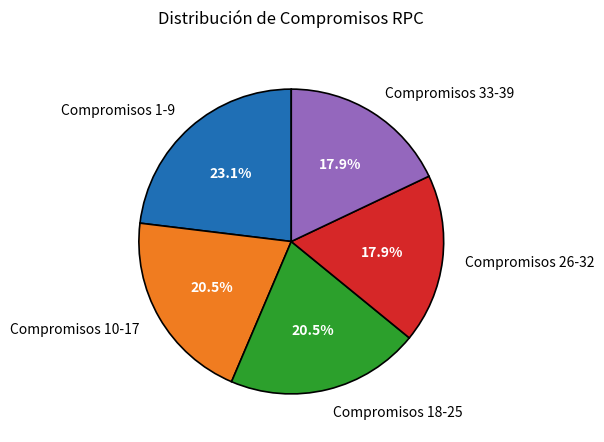

Approximately how many times larger is the value at Compromisos 18-25 compared to Compromisos 1-9?

0.9